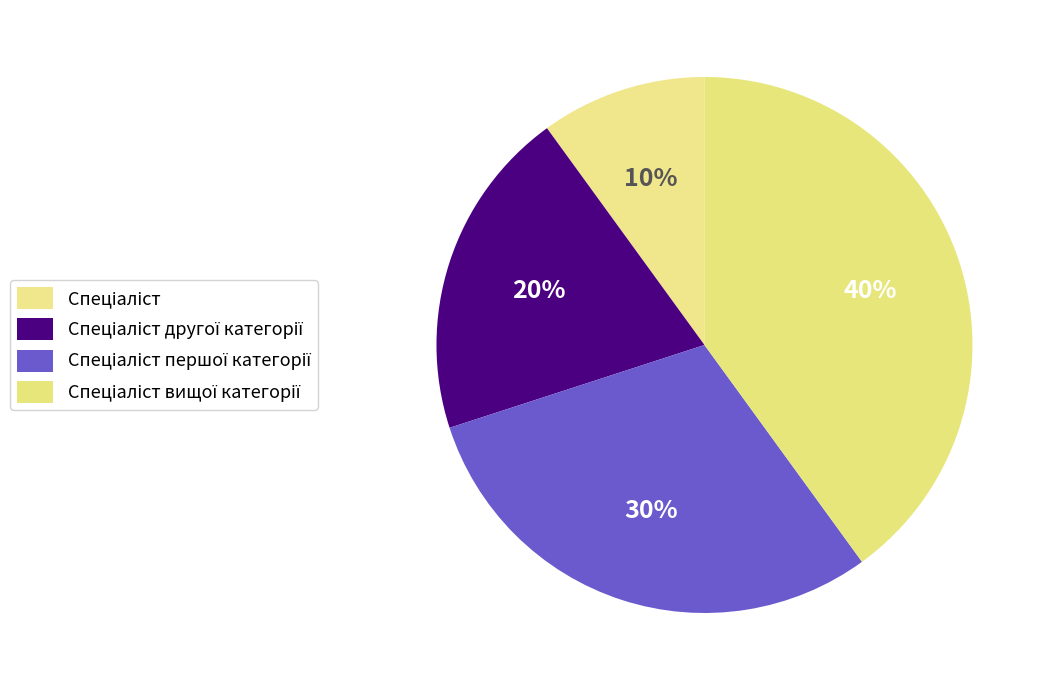

To the nearest percent, what is the average slice percentage?

25%